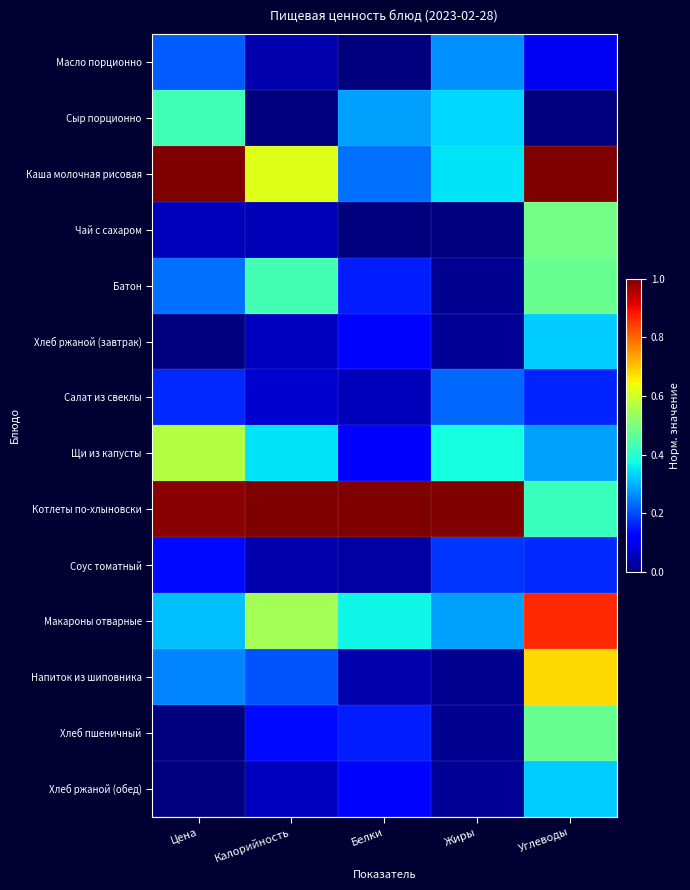

What is the greatest value displayed?

1.0